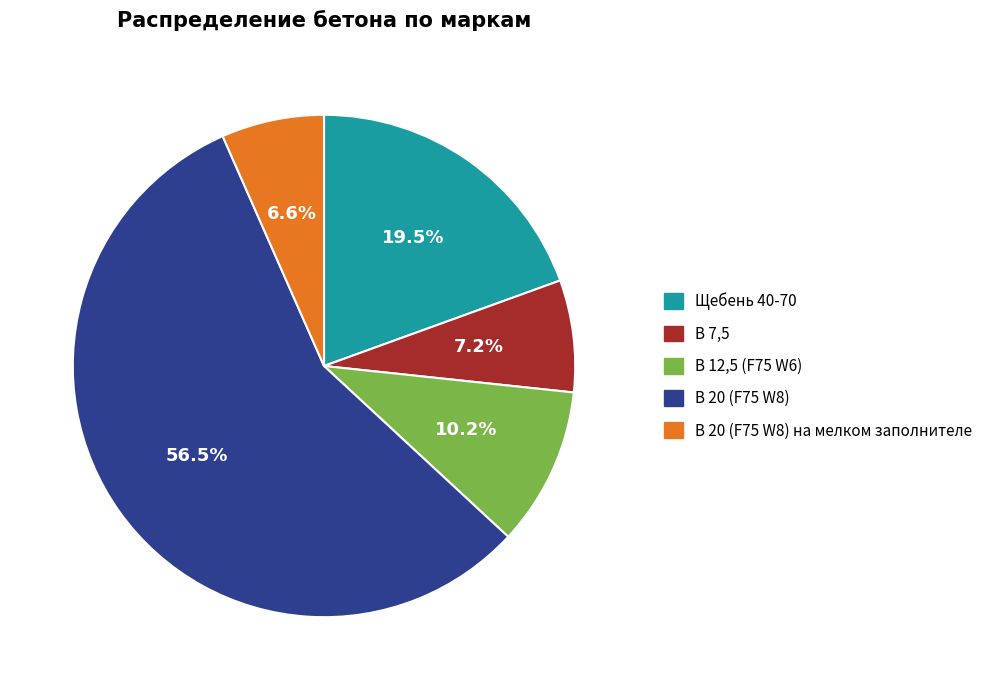

To the nearest percent, what is the average slice percentage?

20%